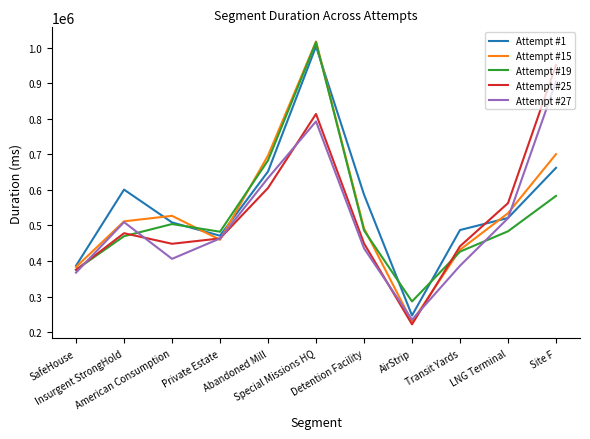

Which series has the widest spread of values?

Attempt #15